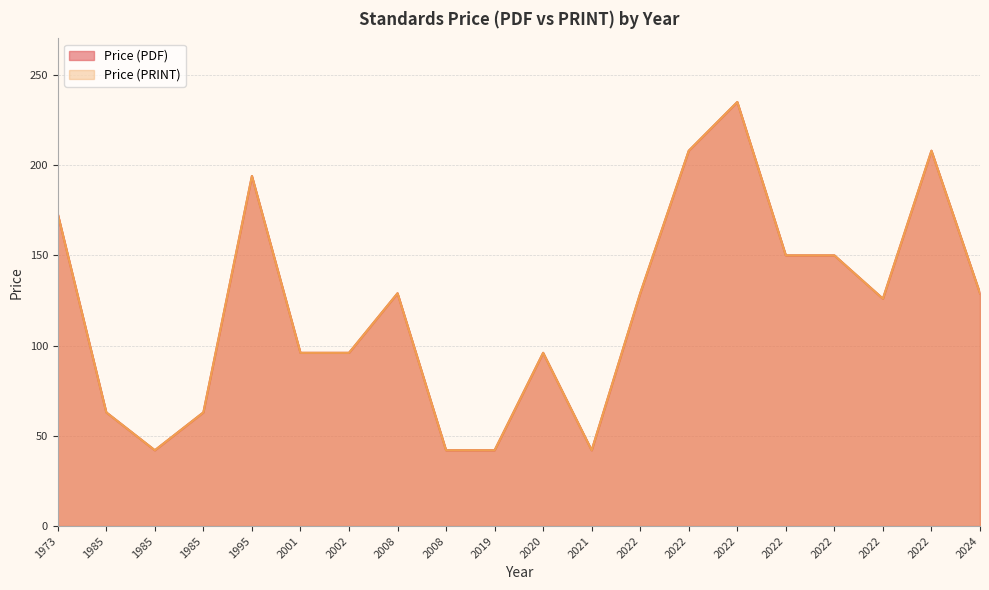

Between 2021 and 2019, which is larger?

2021